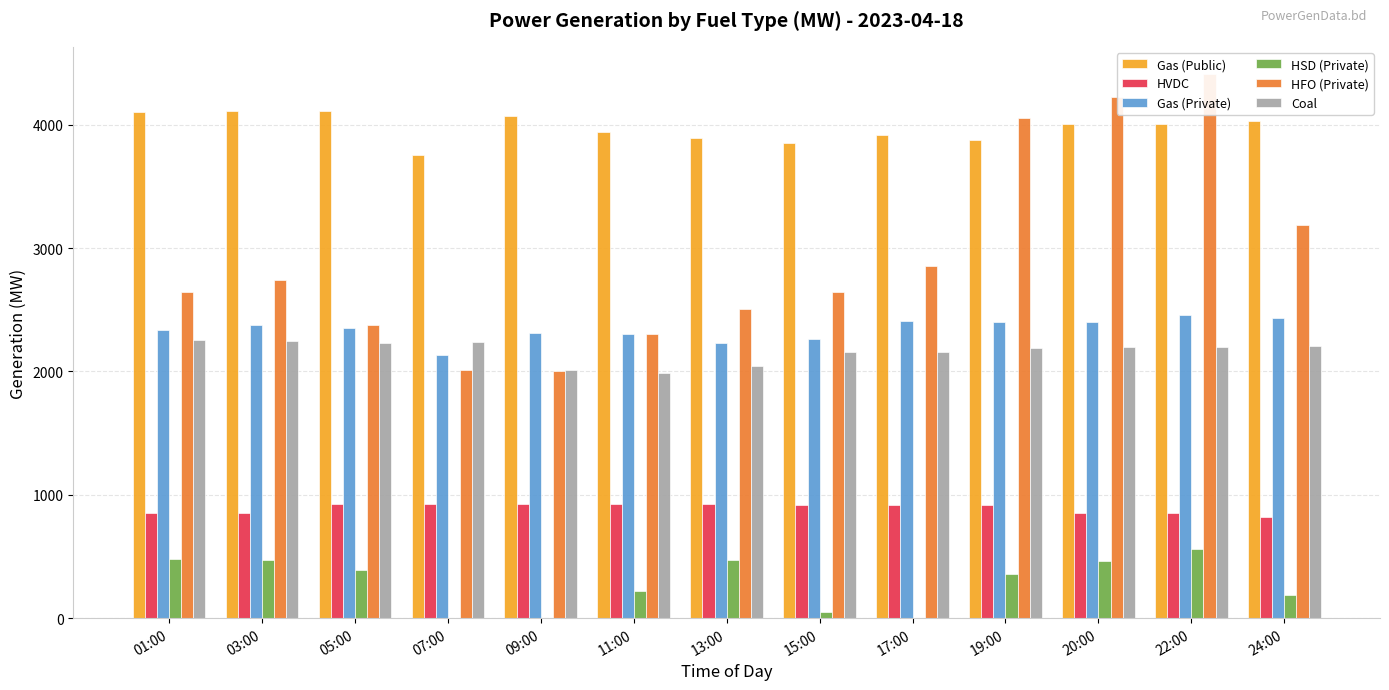

At which category is the sum across all series the highest?

22:00